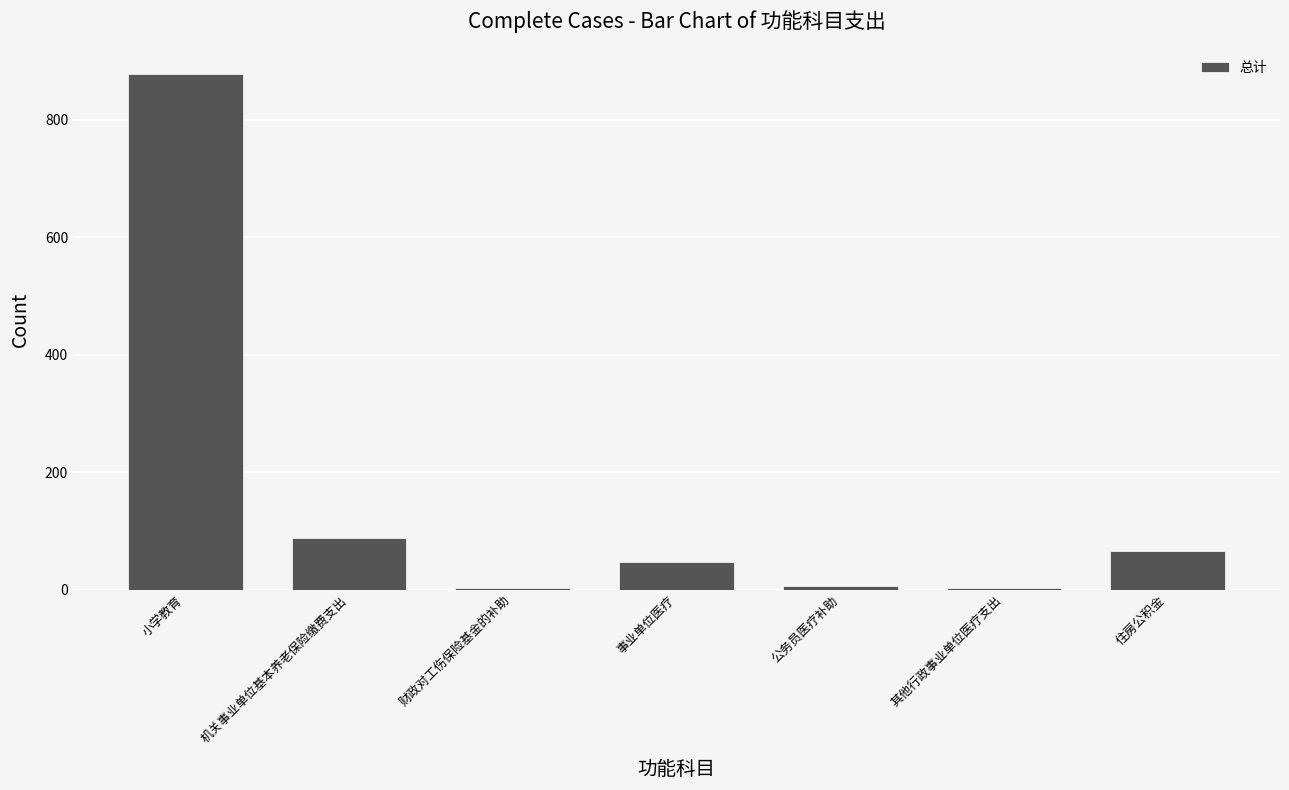

What is the sum of all values?

1092.5